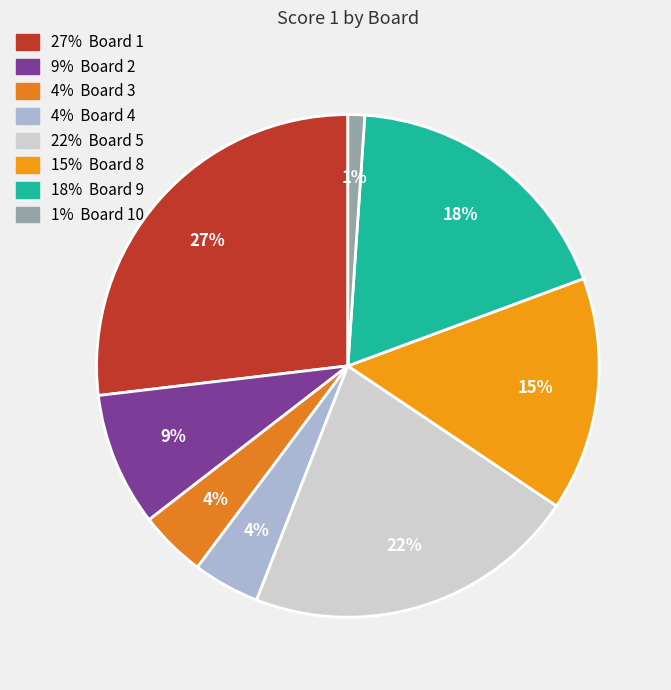

How many slices are in this pie chart?

8